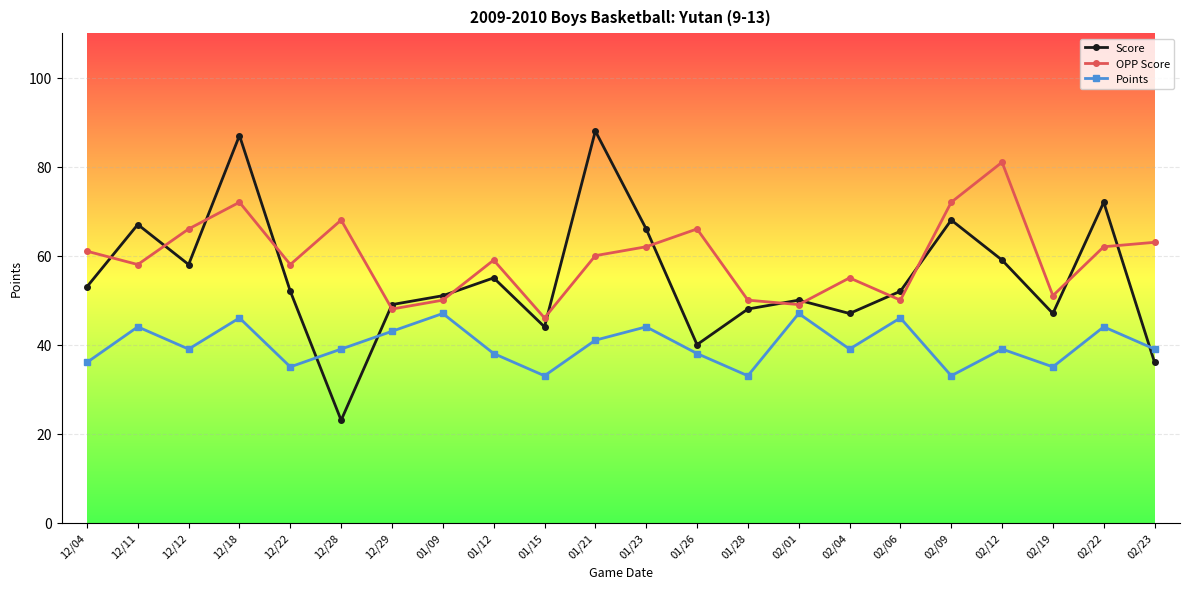

Is this an area chart (filled region under the line)?

No